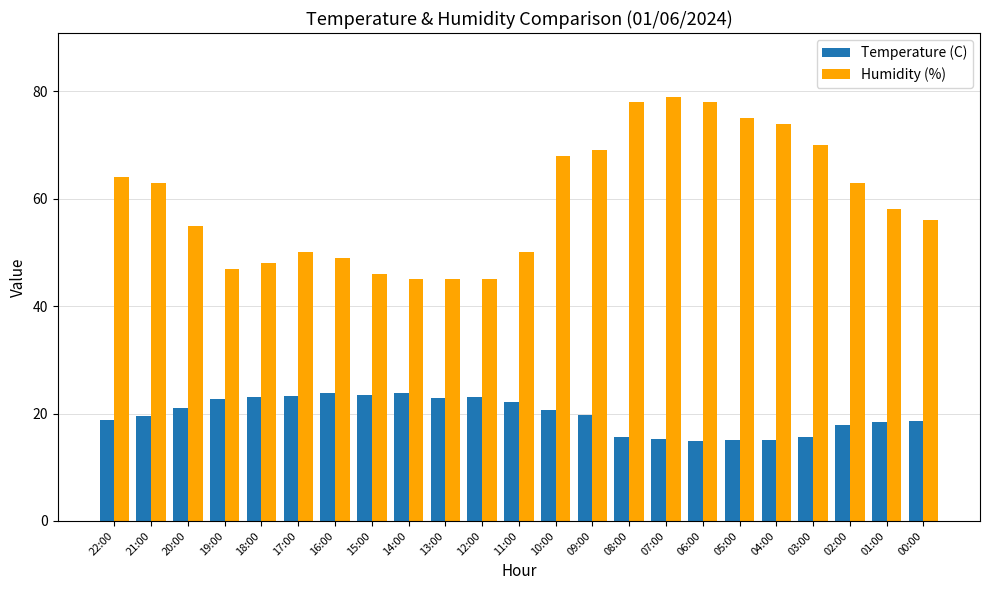

At how many categories does at least one series exceed 57?

12